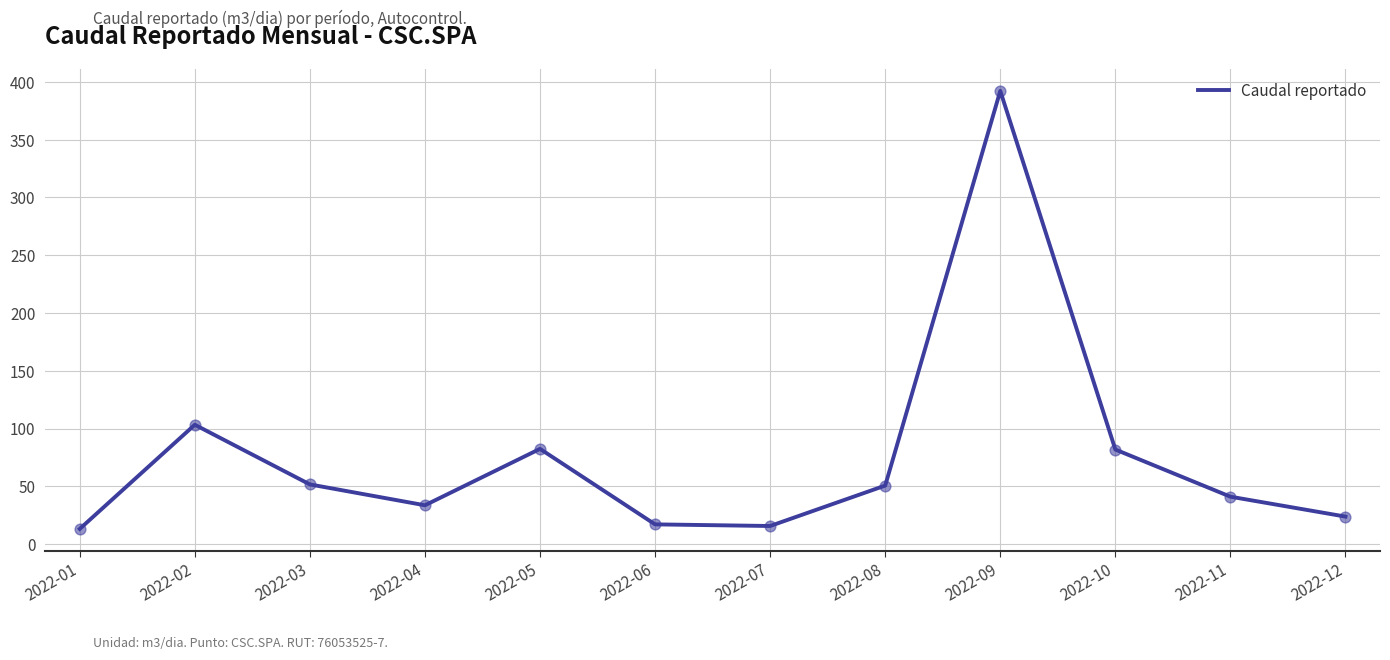

What is the ratio of the value at 2022-02 to the value at 2022-08?

2.0